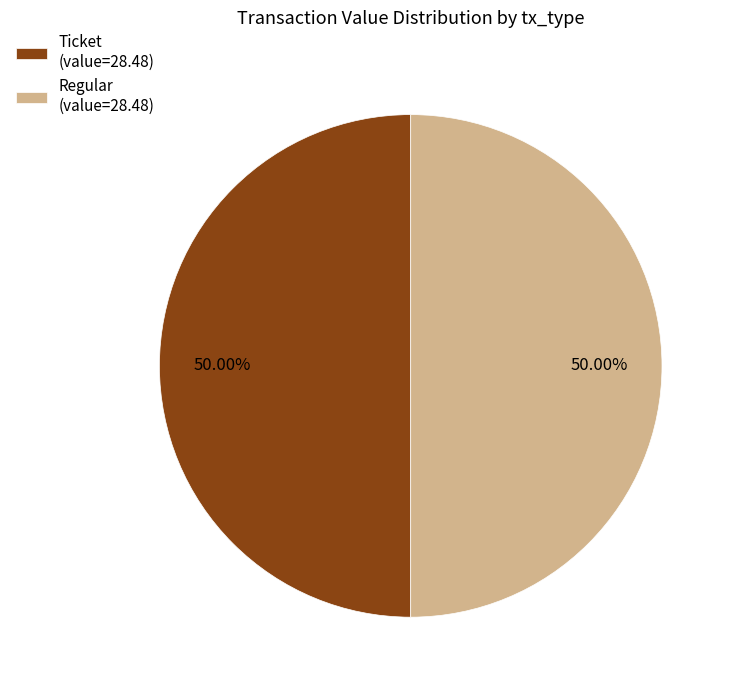

Approximately how many times larger is the value at Regular (value=28.48) compared to Ticket (value=28.48)?

1.0